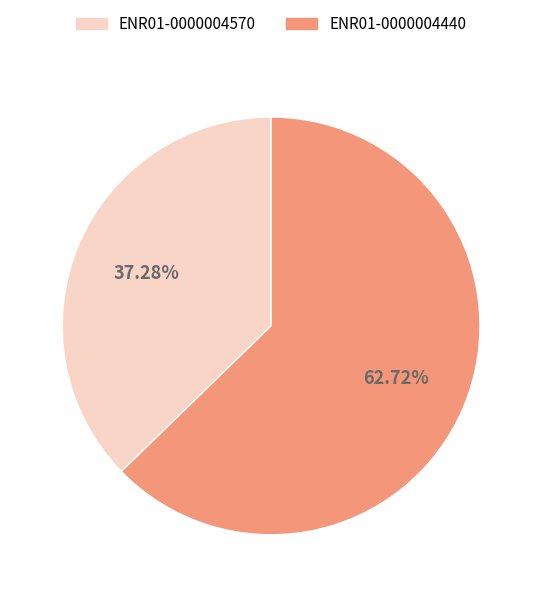

Is it true that ENR01-0000004570 is 37% of the pie?

True